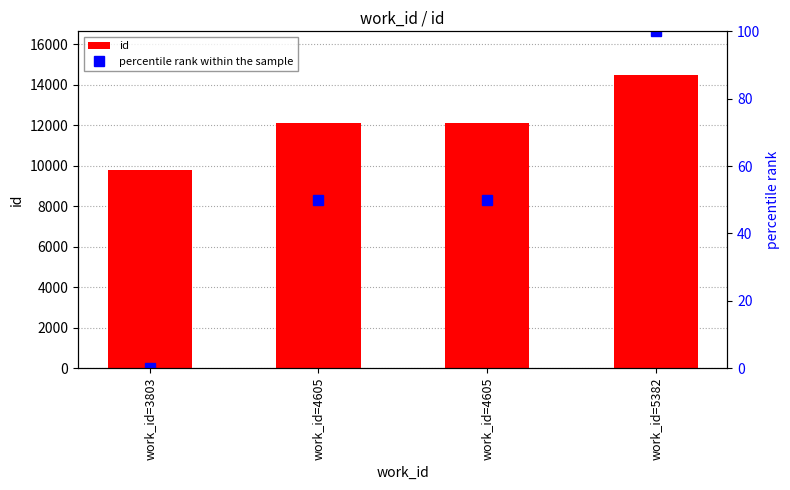

What is the sum of all percentile rank within the sample values?

199.7